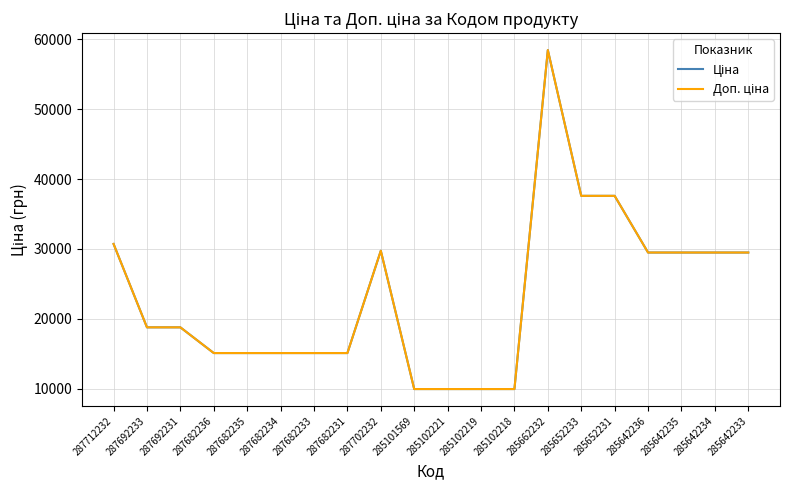

Reading left to right, what are all the values shown in this chart?

Ціна: 287712232=30717.1	287692233=18796.8	287692231=18796.8	287682236=15120.0	287682235=15120.0	287682234=15120.0	287682233=15120.0	287682231=15120.0	287702232=29747.2	285101569=9975.0	285102221=9975.0	285102219=9975.0	285102218=9975.0	285662232=58426.5	285652233=37593.6	285652231=37593.6	285642236=29491.5	285642235=29491.5	285642234=29491.5	285642233=29491.5
Доп. ціна: 287712232=30717.1	287692233=18796.8	287692231=18796.8	287682236=15120.0	287682235=15120.0	287682234=15120.0	287682233=15120.0	287682231=15120.0	287702232=29747.2	285101569=9975.0	285102221=9975.0	285102219=9975.0	285102218=9975.0	285662232=58426.5	285652233=37593.6	285652231=37593.6	285642236=29491.5	285642235=29491.5	285642234=29491.5	285642233=29491.5